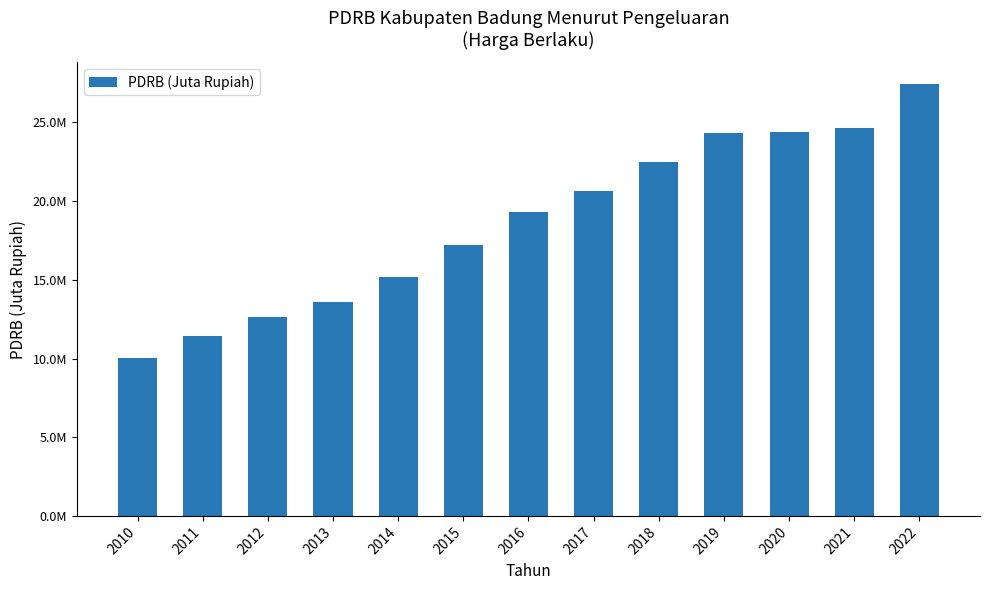

Are the bars horizontal?

No